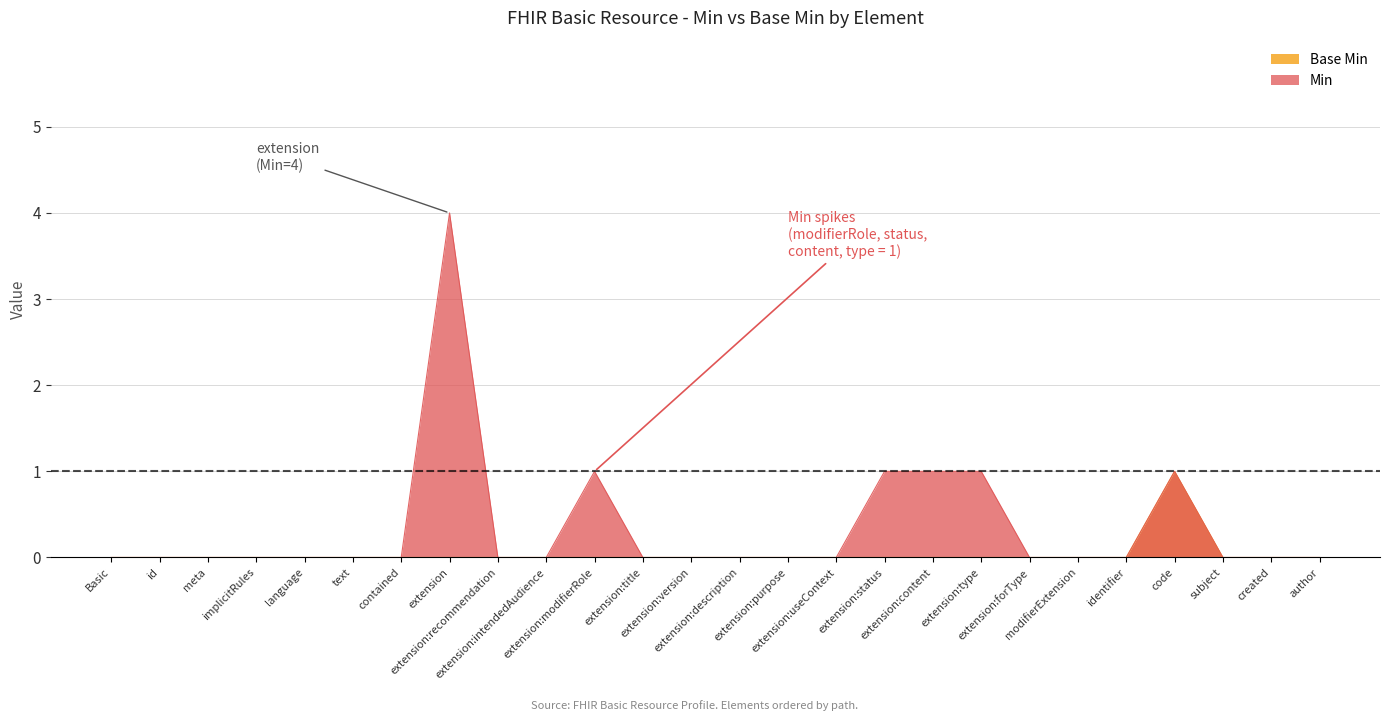

How many lines are shown in the chart?

2